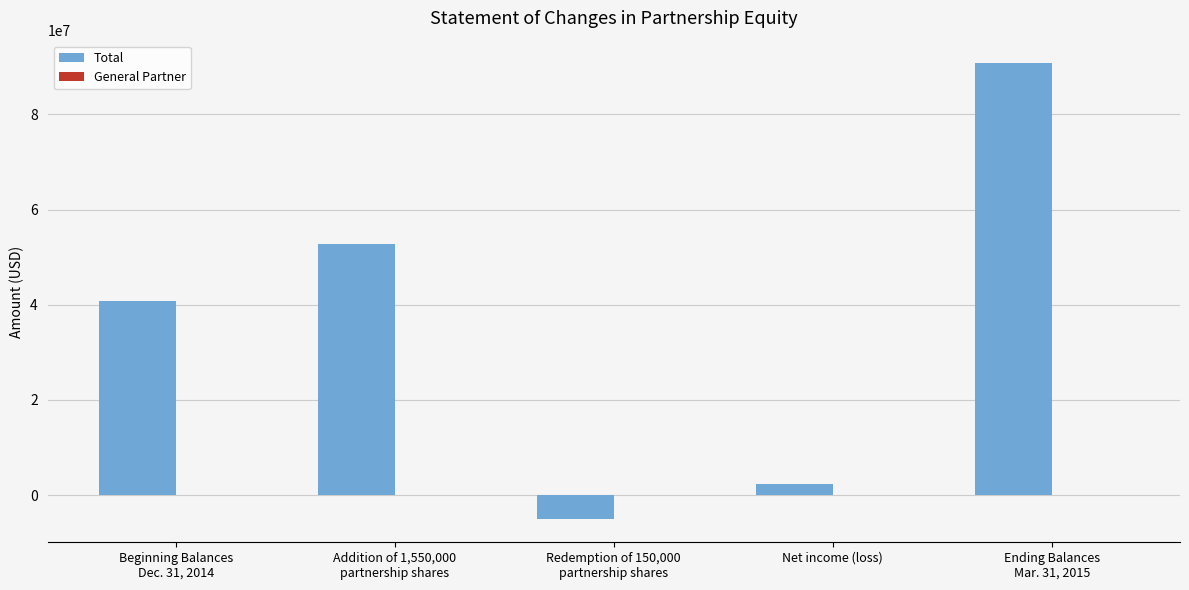

What is the minimum value shown in the chart?

-5101497